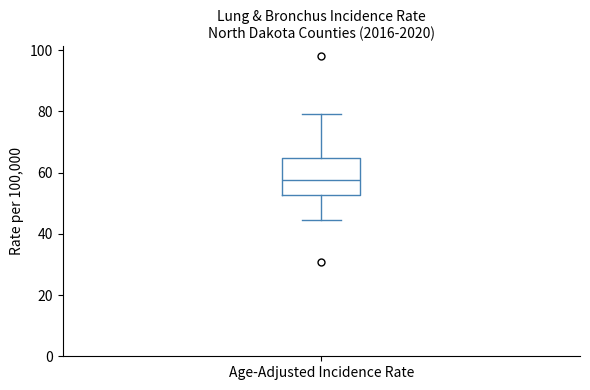

Read this box plot against the y-axis: the position of the median line, the range covered by the box, and the ends of both whiskers. The values are not printed on the chart, so give them approximately, as read against the axis.

median 58, box 52 to 64, whiskers 44 to 80